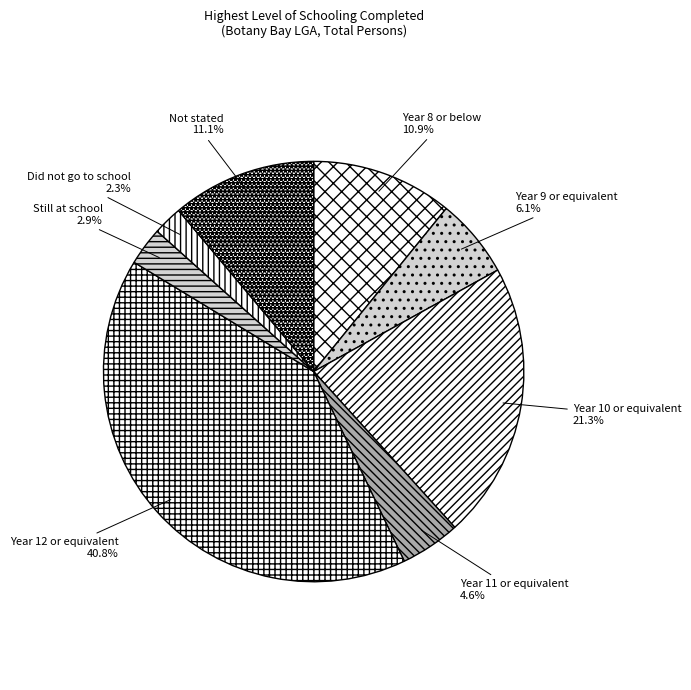

How many slices are in this pie chart?

8